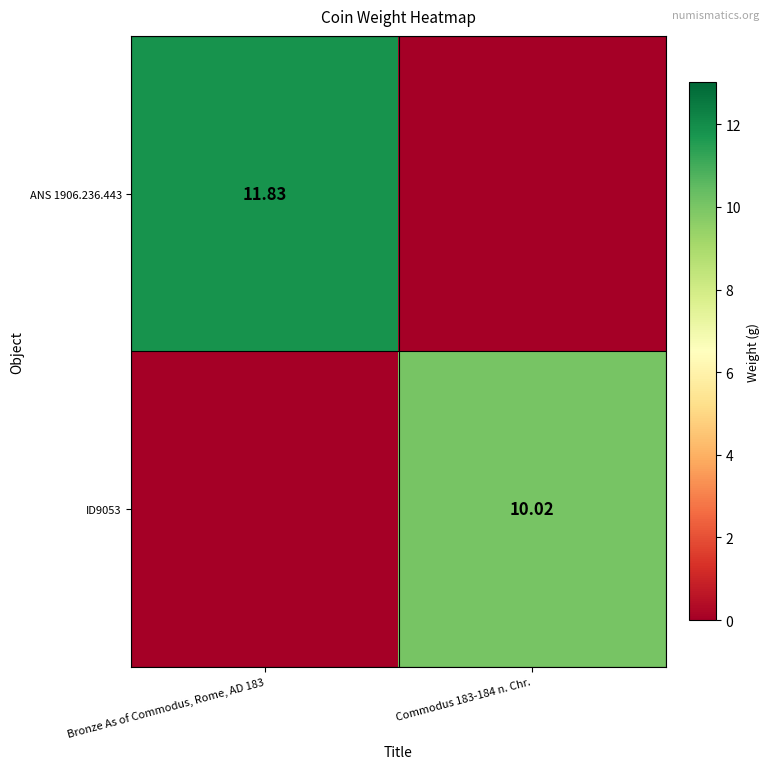

Is the value of ANS 1906.236.443 at Bronze As of Commodus, Rome, AD 183 greater than the value of ID9053 at Commodus 183-184 n. Chr.?

Yes